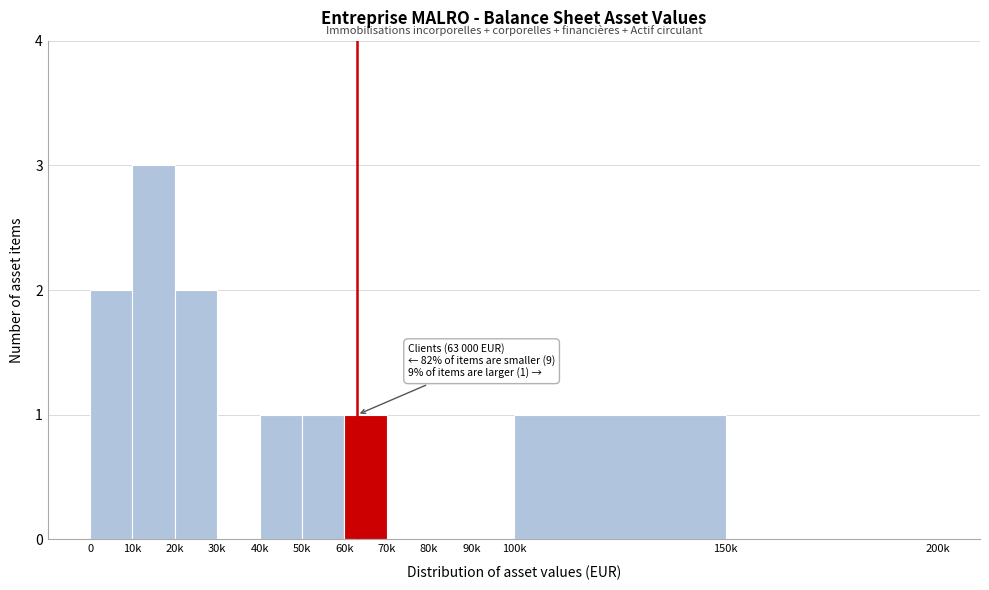

Reading left to right, transcribe all the data shown in this chart.

0=2	10k=3	20k=2	30k=0	40k=1	50k=1	60k=1	70k=0	80k=0	90k=0	100k=1	150k=0